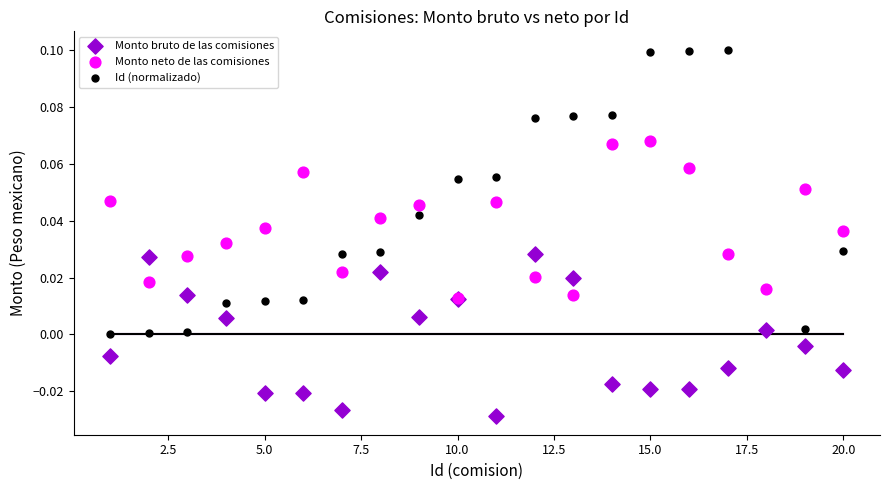

What are all the series names shown in the legend?

Monto bruto de las comisiones, Monto neto de las comisiones, Id (normalizado)